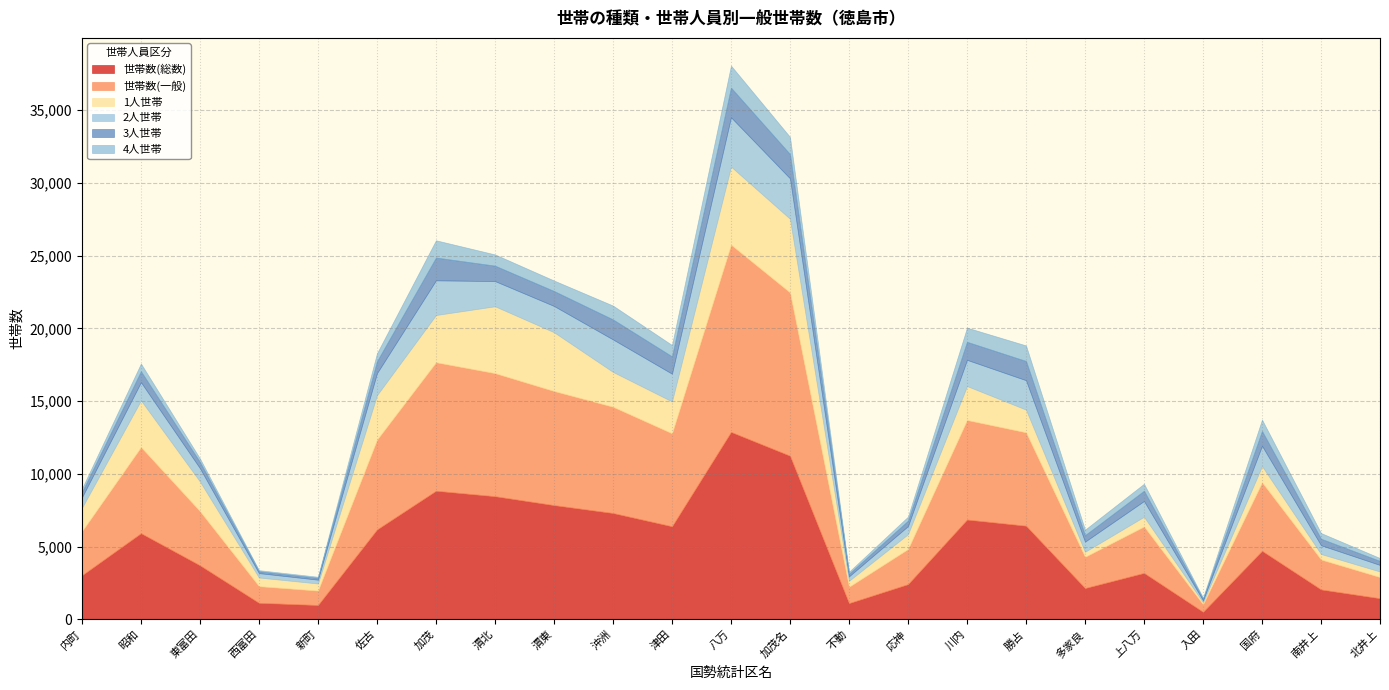

What is the sum of all 3人世帯 values?

18629